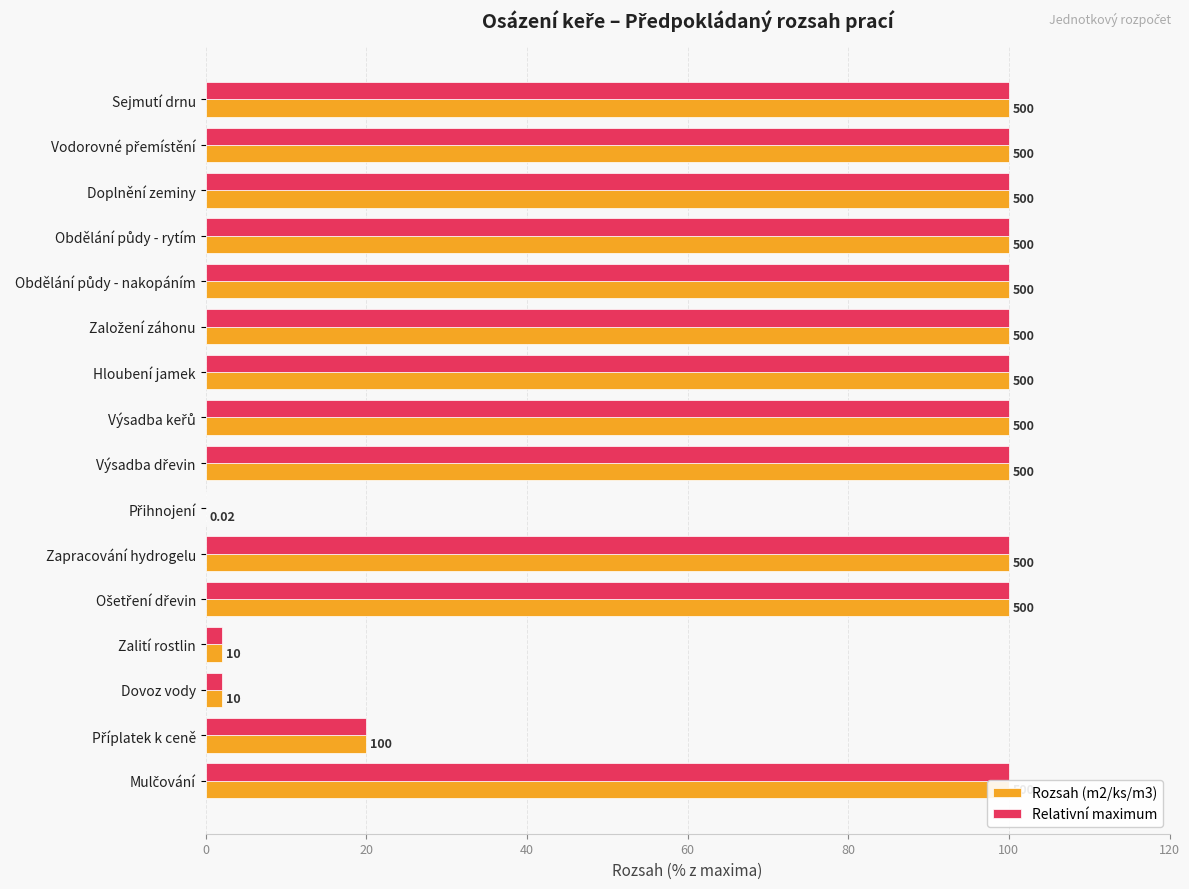

At Hloubení jamek, list the series in order from largest to smallest.

Rozsah (m2/ks/m3), Relativní maximum